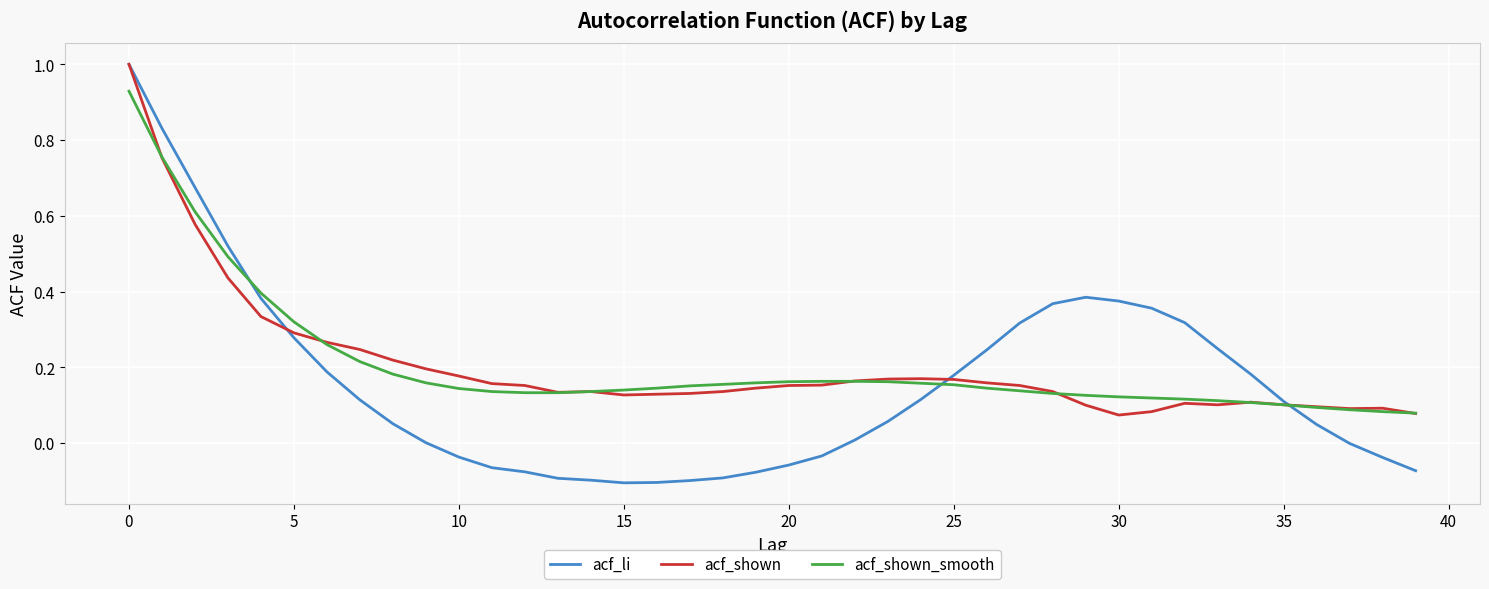

Which series has the widest spread of values?

acf_li